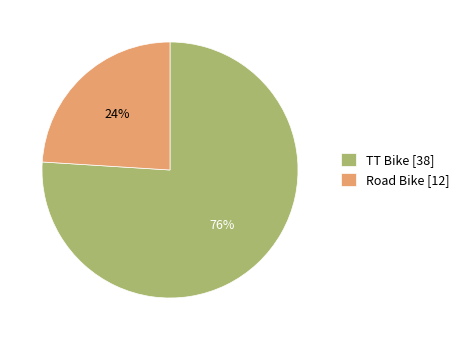

Which category accounts for the majority?

TT Bike